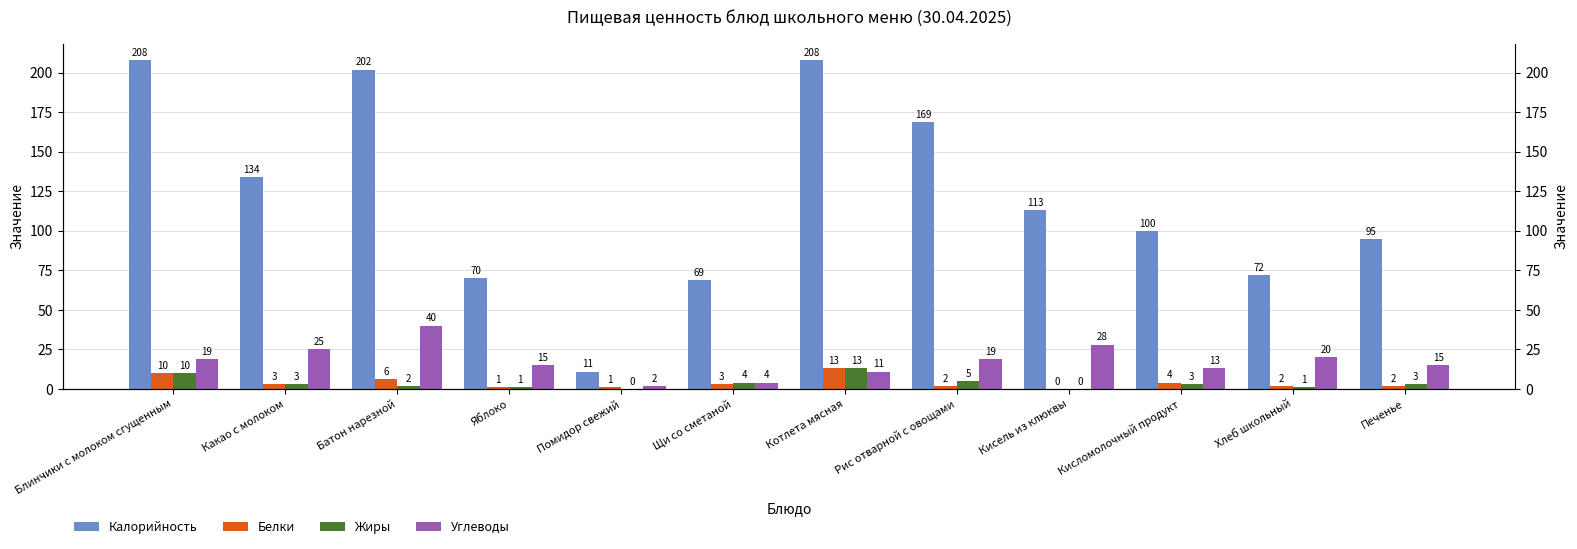

What is the average value of the Жиры series?

4